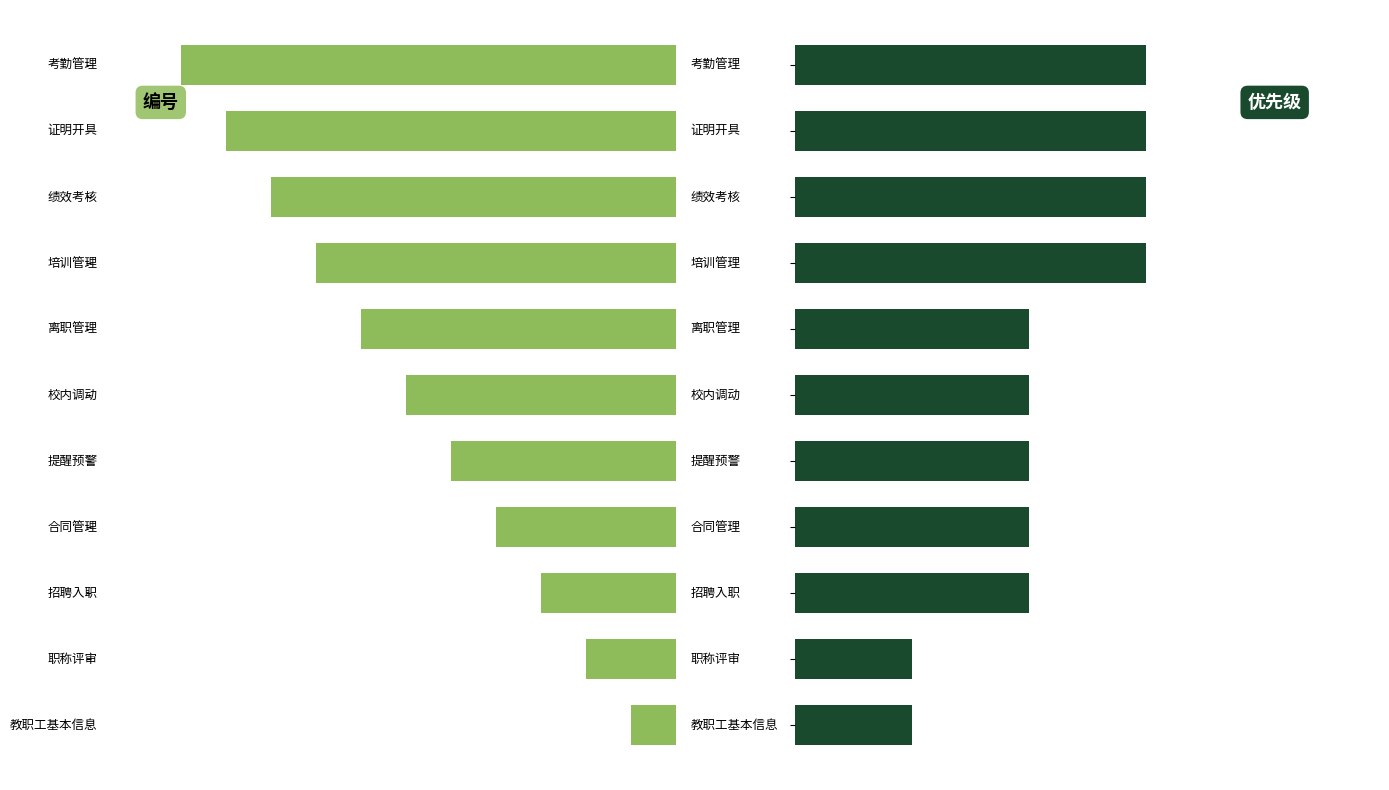

Reading left to right, extract all data points from this chart.

编号: -1	-2	-3	-4	-5	-6	-7	-8	-9	-10	-11
问题优先级: 1	1	2	2	2	2	2	3	3	3	3